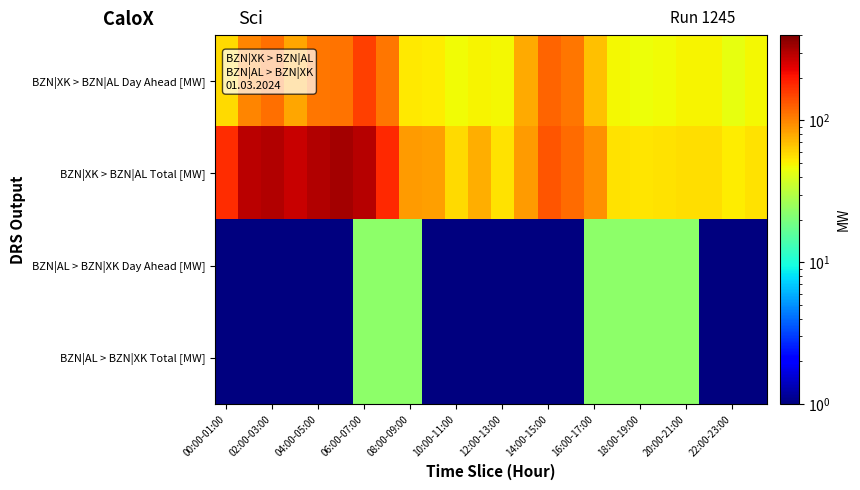

Which series has the largest range (max minus min)?

BZN|XK > BZN|AL Total [MW]